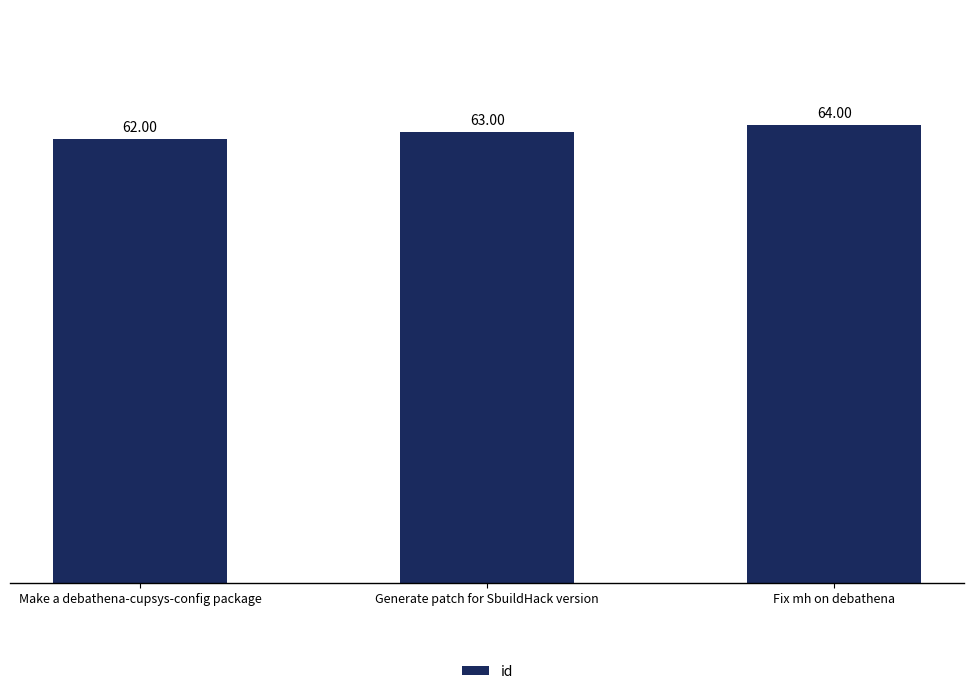

What is the difference between the maximum and second lowest values?

1